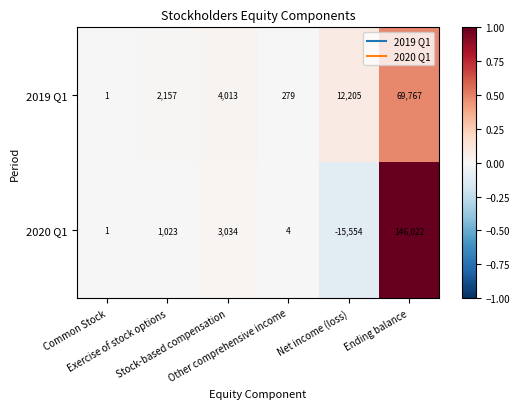

What is the maximum value for 2020 Q1?

146022